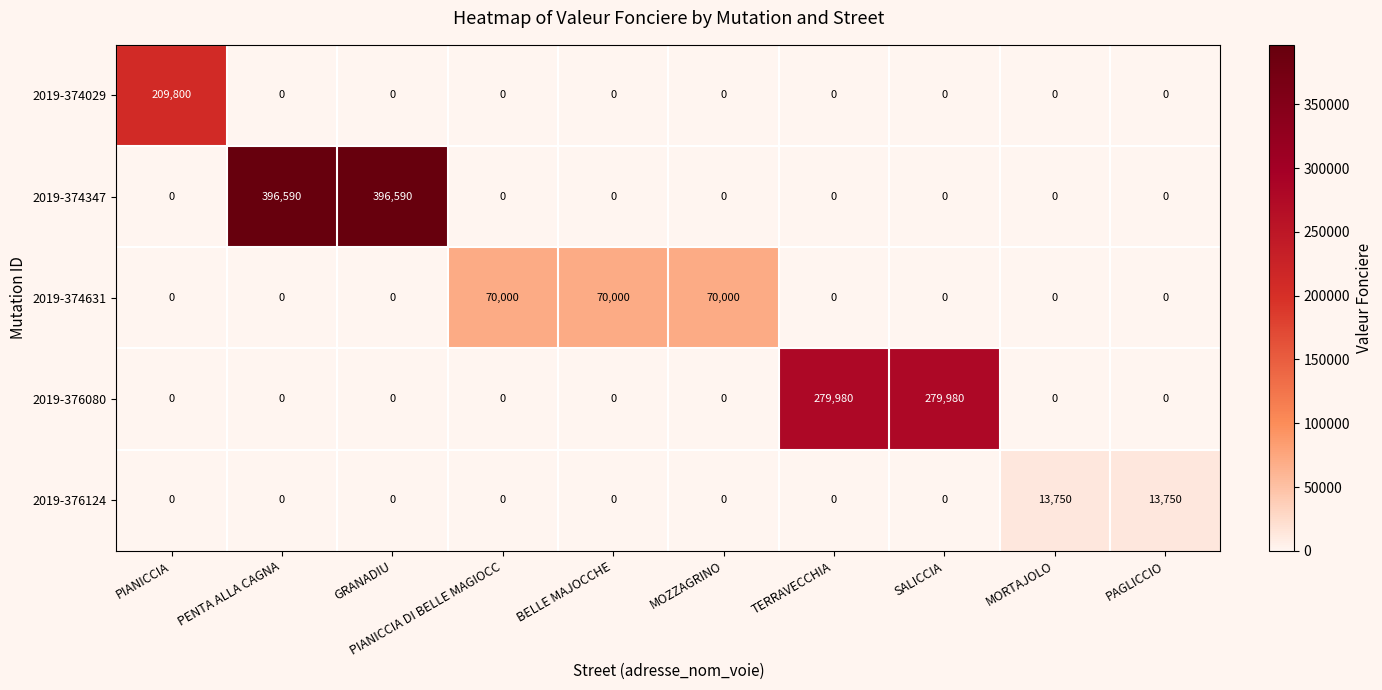

Count the number of categories in the chart.

10